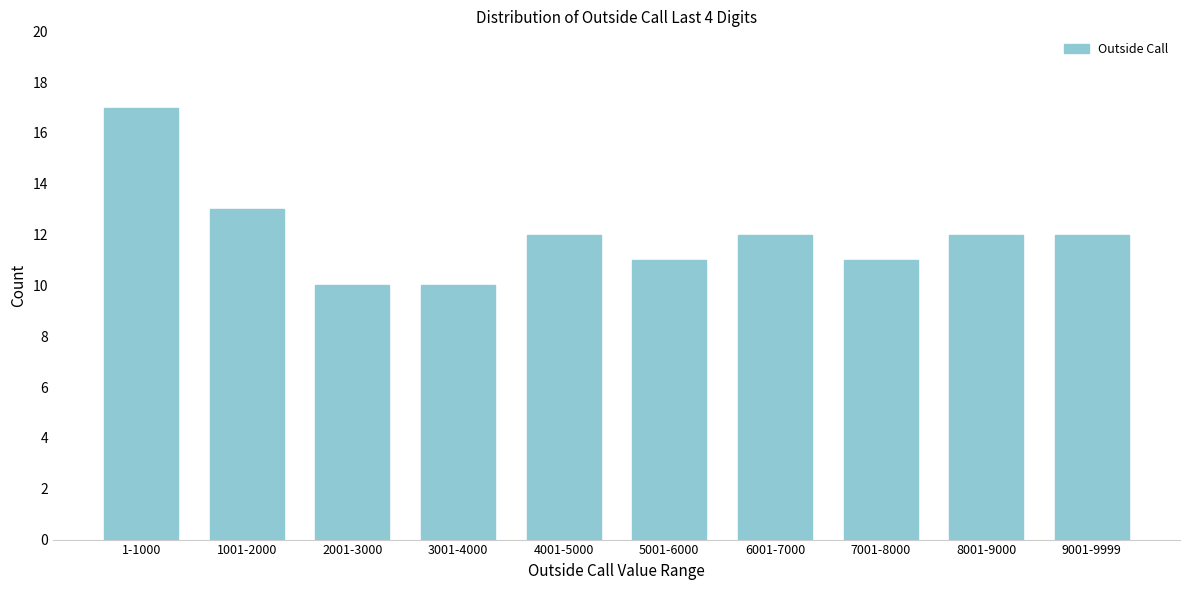

Reading left to right, transcribe all the data shown in this chart.

17	13	10	10	12	11	12	11	12	12